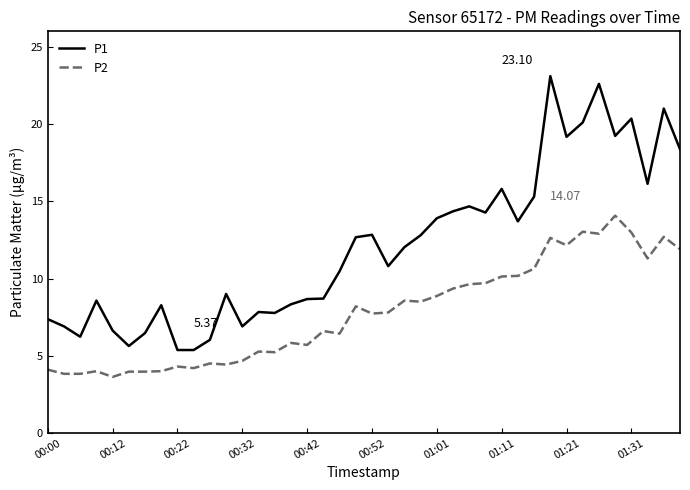

Which series has the widest spread of values?

P1